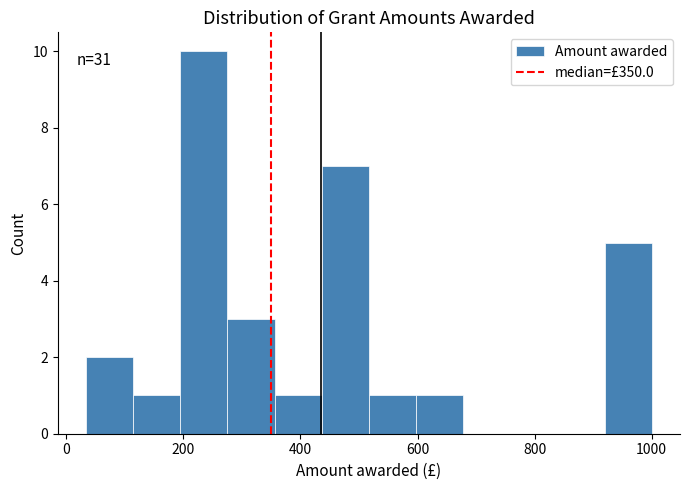

Over which range of the x-axis is the bar tallest?

200 to 280